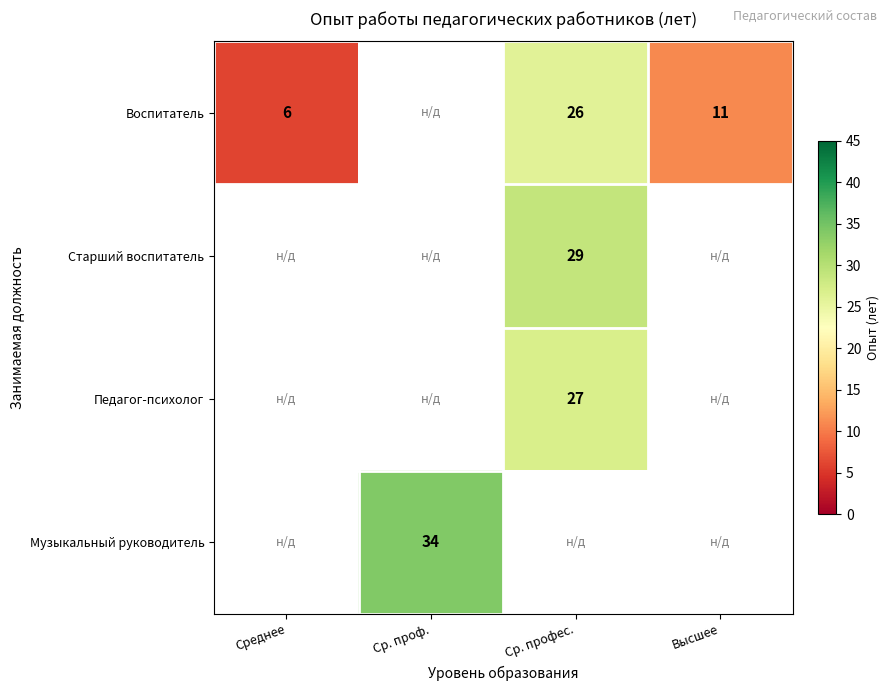

The Воспитатель series shows 6 at Среднее. True or false?

True